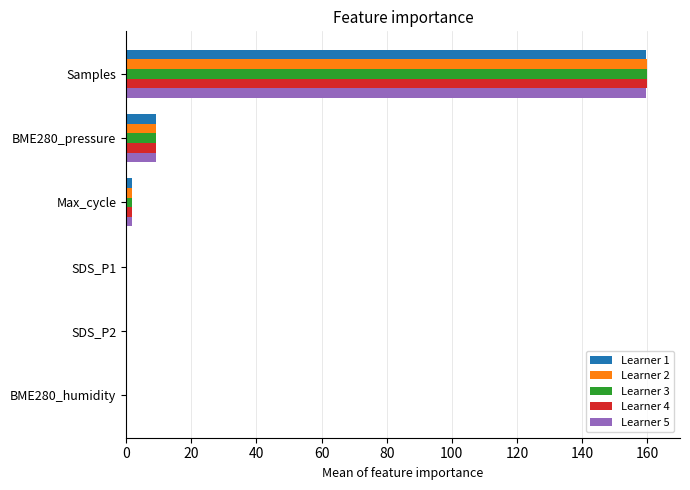

At which category is the sum across all series the highest?

Samples